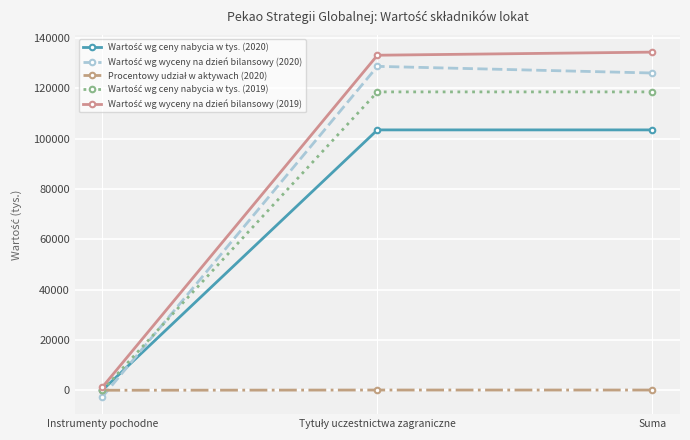

What is the label of the 3rd point from the left?

Suma